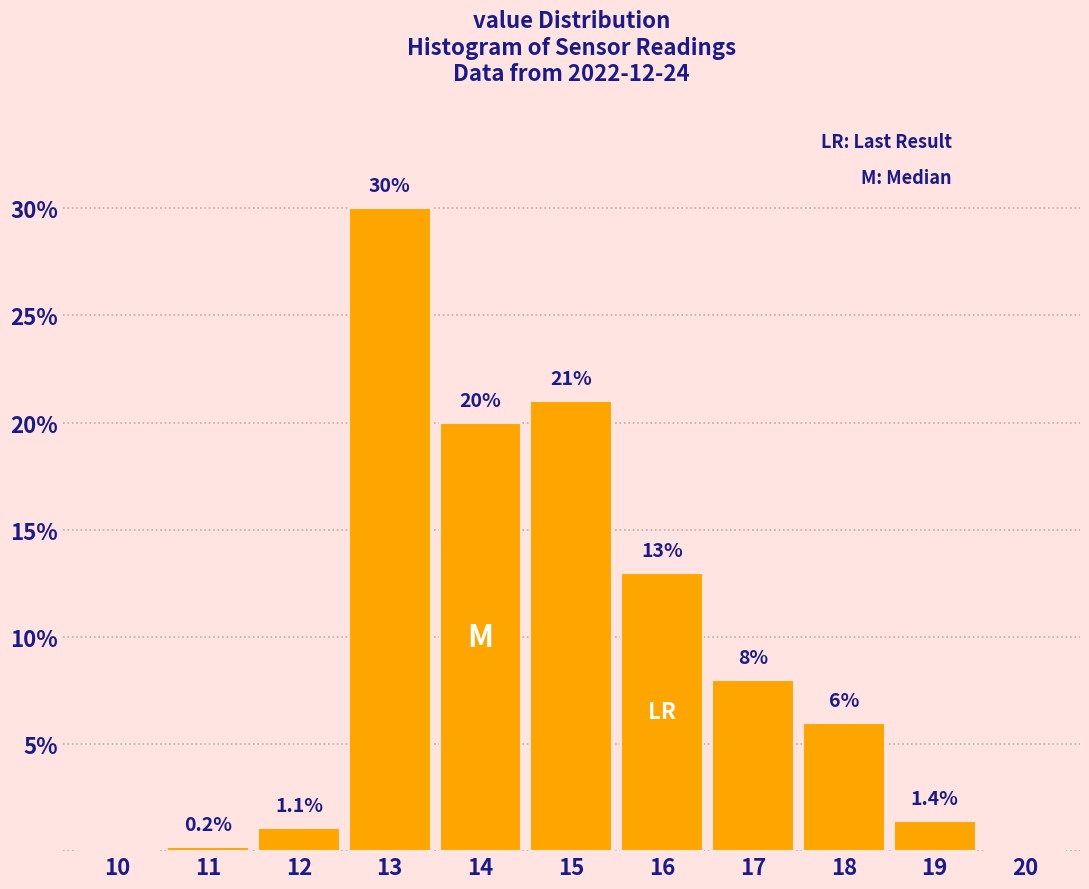

Reading left to right, what are all the values shown in this chart?

10=0.0	11=0.2	12=1.1	13=30.0	14=20.0	15=21.0	16=13.0	17=8.0	18=6.0	19=1.4	20=0.0